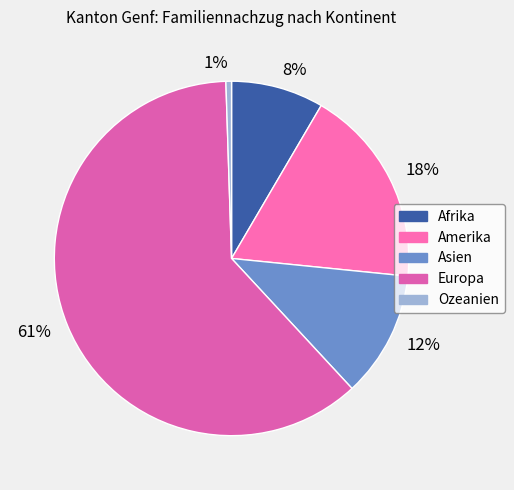

How many slices are in this pie chart?

5